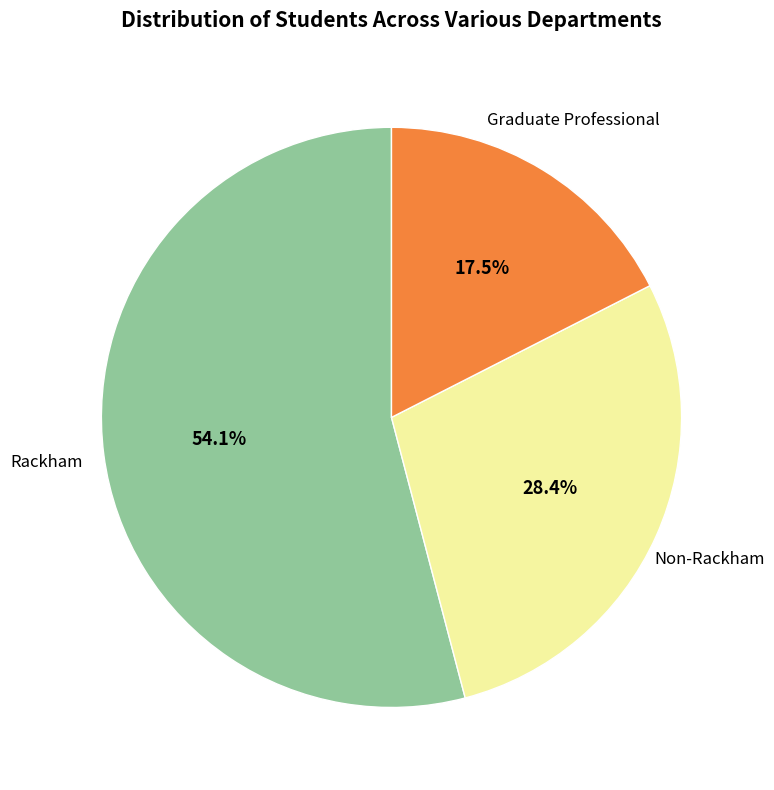

How many slices are in this pie chart?

3